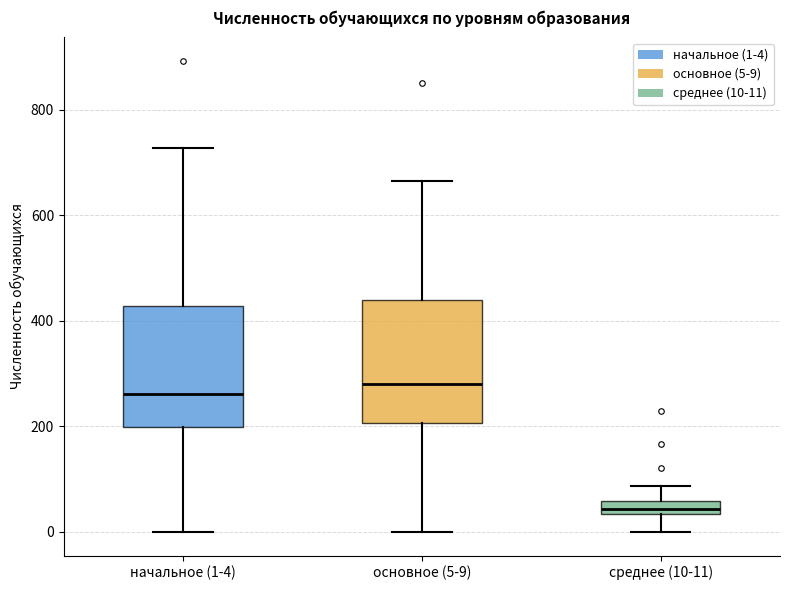

Which box has the lowest median line?

среднее (10-11)